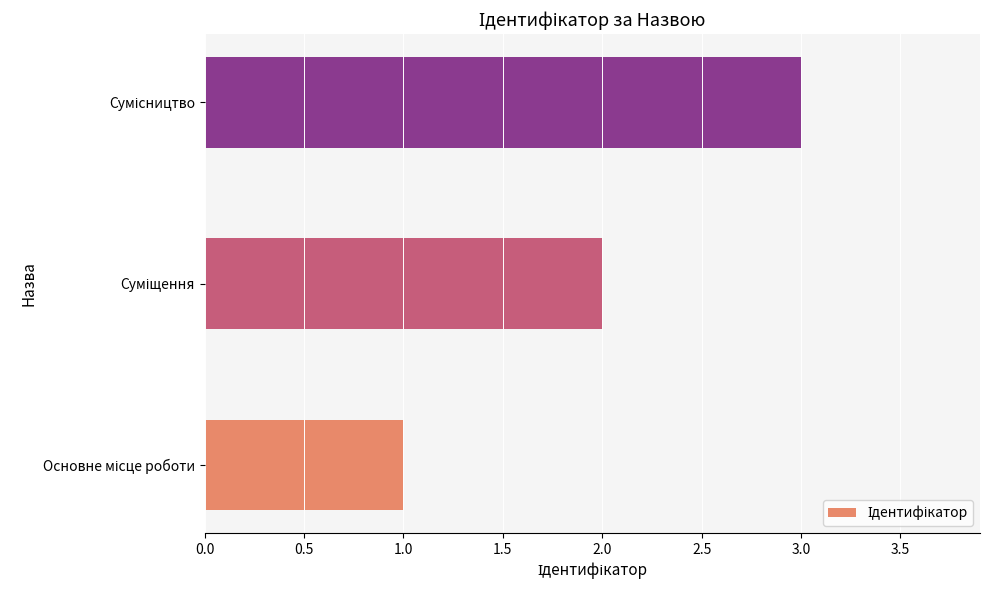

What is the maximum value shown in the chart?

3